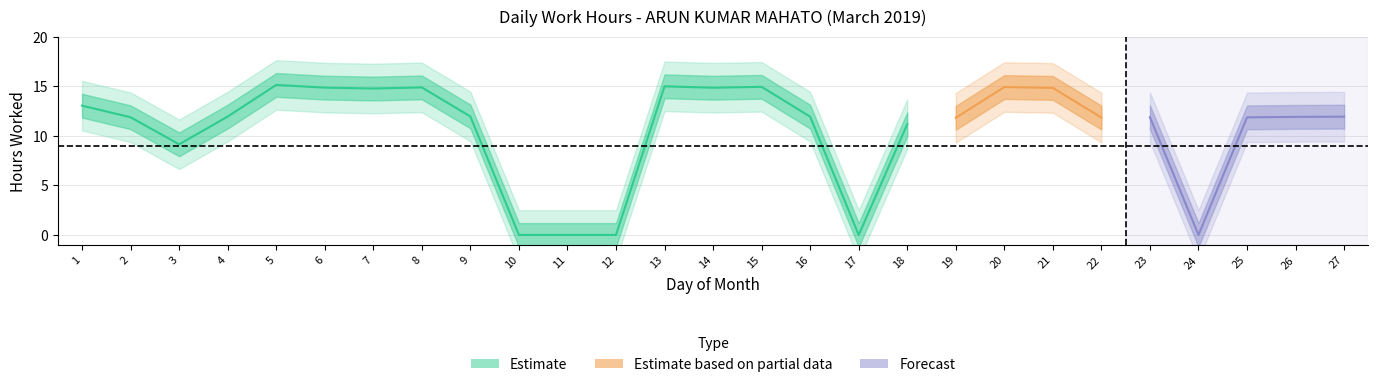

Where is the data nearest to the value 7?

3